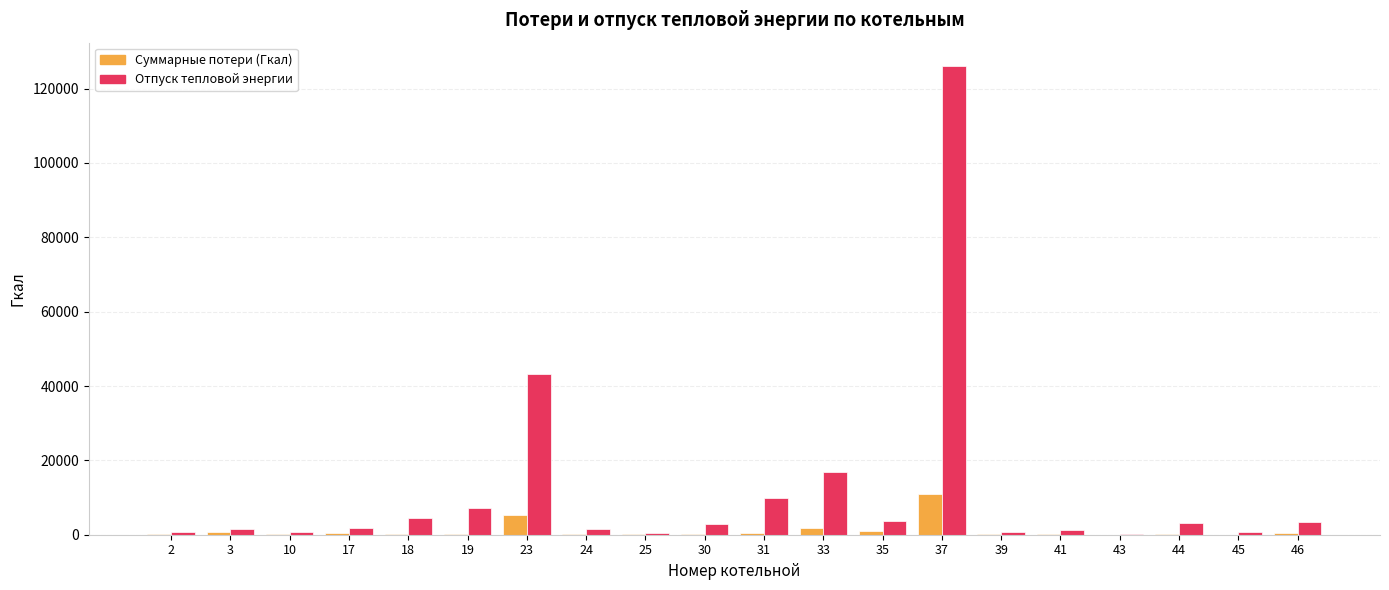

What is the difference between the Суммарные потери (Гкал) values at 2 and 44?

1.2